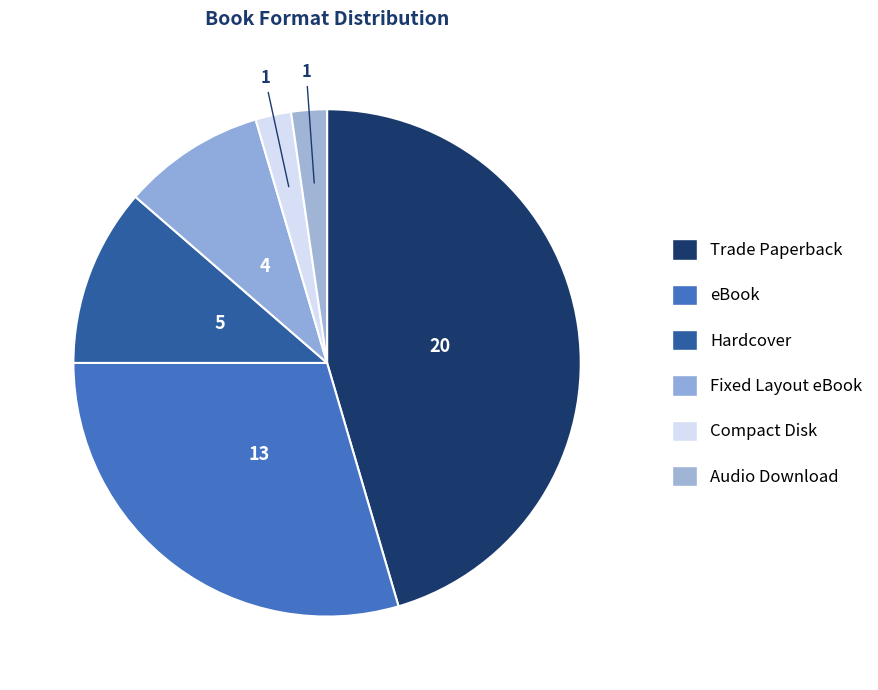

What is the smallest slice in the pie chart?

Compact Disk